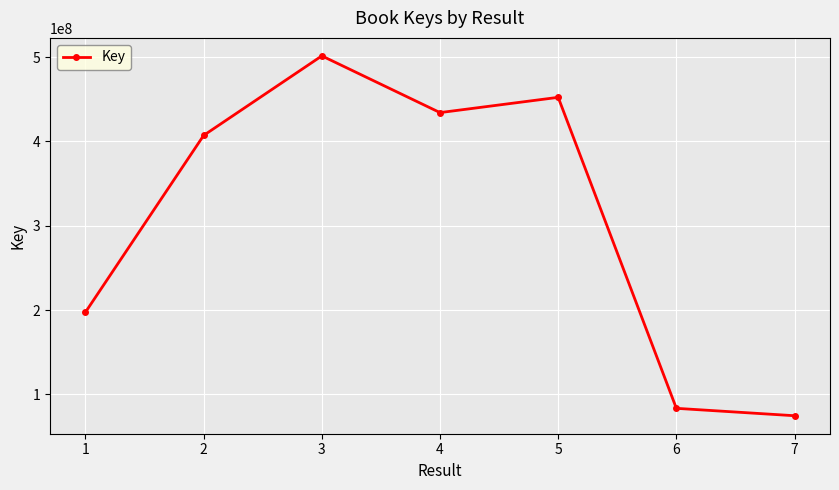

What is the value of the 3rd point from the left?

501443681